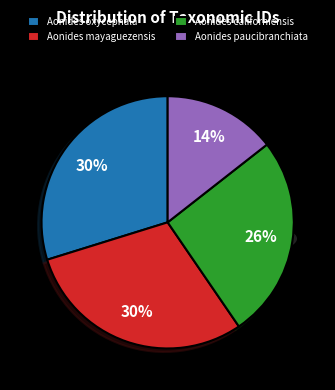

Which has a higher value, Aonides californiensis or Aonides paucibranchiata?

Aonides californiensis